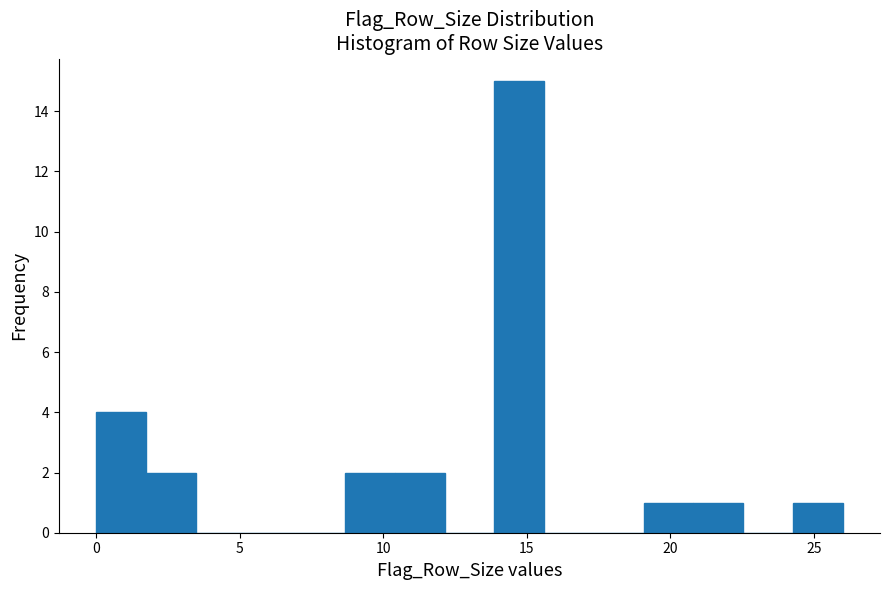

Read against the x-axis, roughly where is the centre of the tallest bar?

14.5